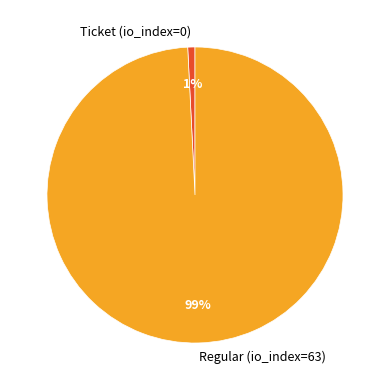

Is it true that Regular (io_index=63) is 91% of the pie?

False